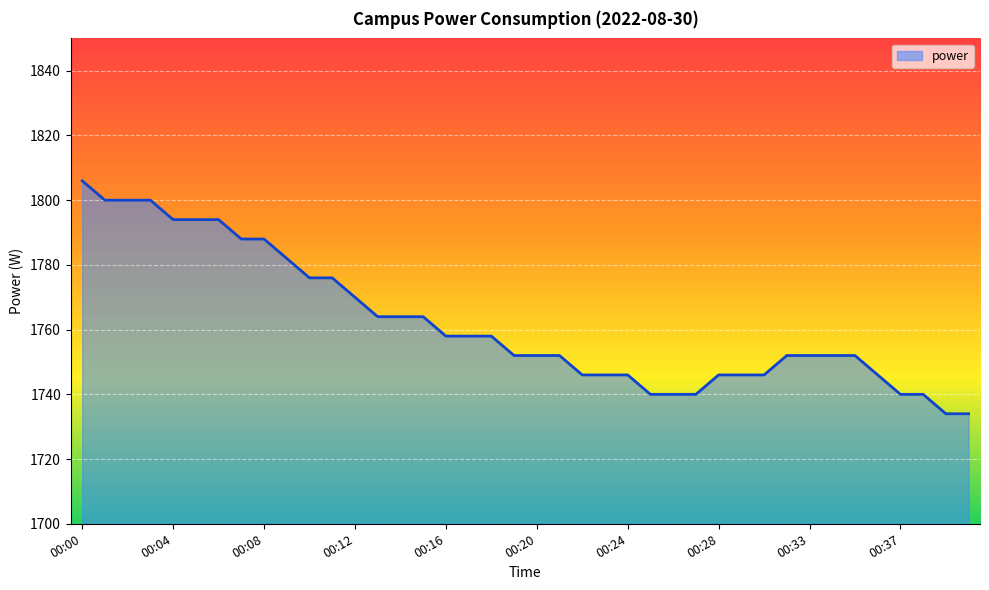

How many lines are shown in the chart?

1